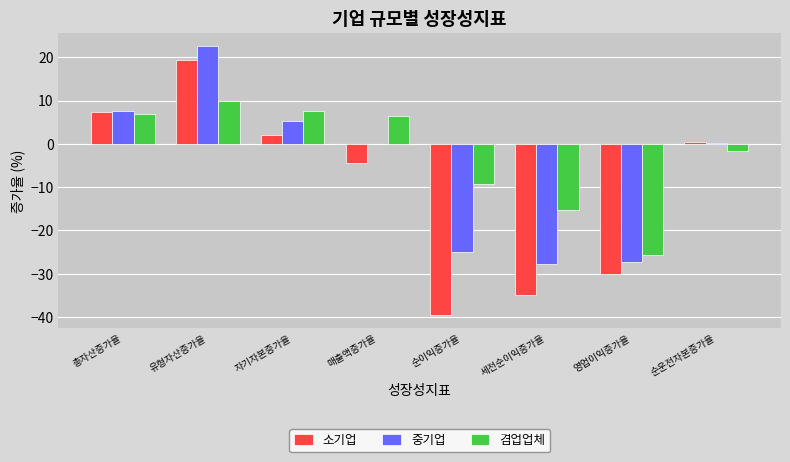

What is the maximum value shown in the chart?

22.5